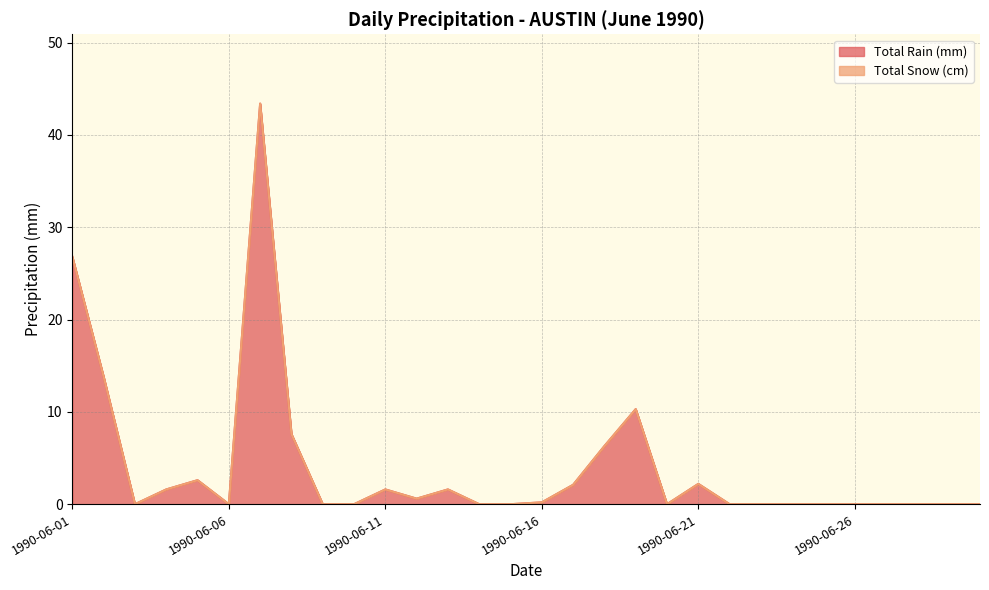

What is the sum of the values at 1990-06-22 and 1990-06-12?

0.6